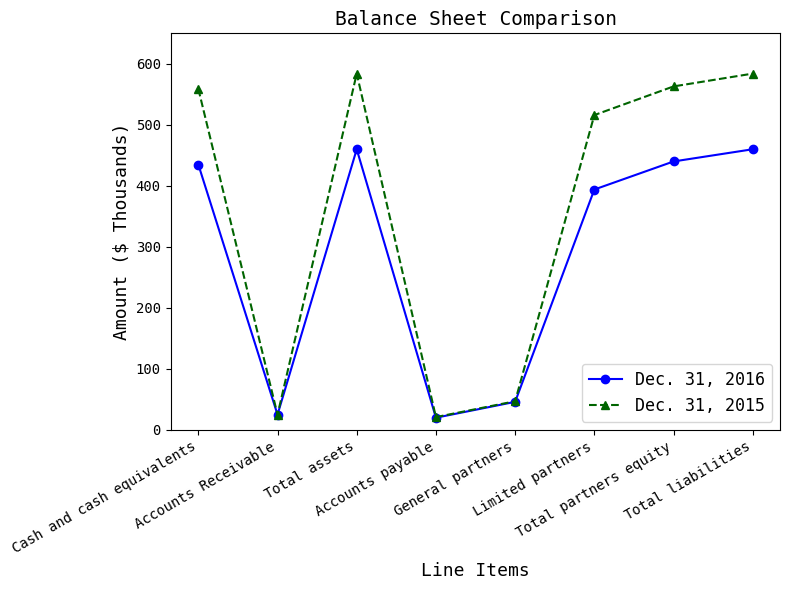

What are all the series names shown in the legend?

Dec. 31, 2016, Dec. 31, 2015